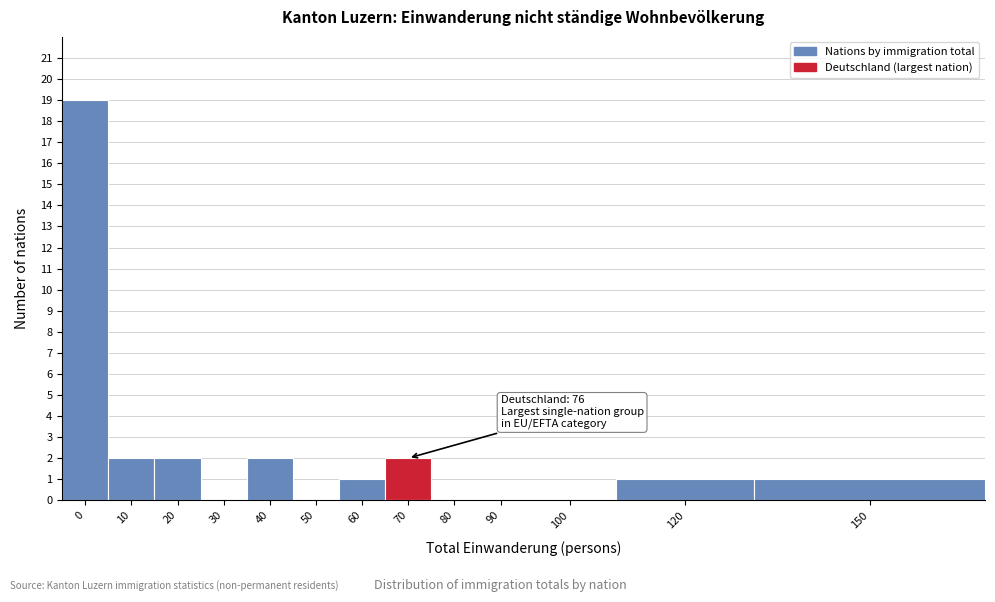

Reading left to right, what are all the values shown in this chart?

0=19	10=2	20=2	30=0	40=2	50=0	60=1	70=2	80=0	90=0	100=0	120=1	150=1